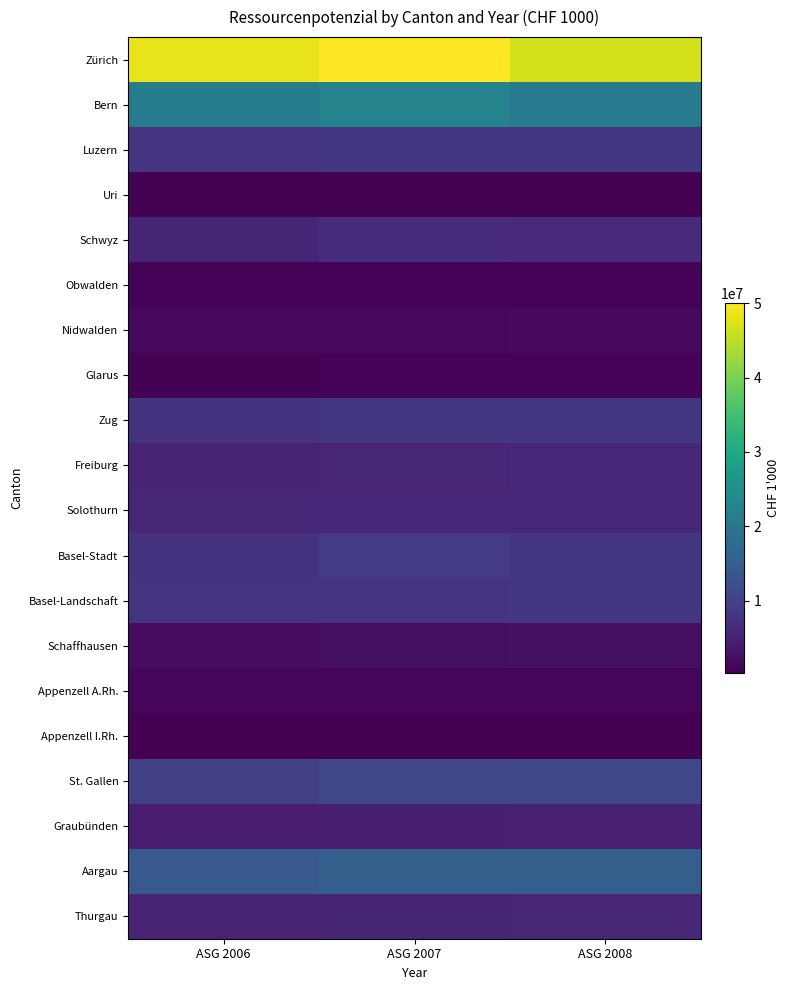

List the series in order of their peak value, lowest first.

Appenzell I.Rh., Uri, Glarus, Obwalden, Appenzell A.Rh., Nidwalden, Schaffhausen, Graubünden, Thurgau, Freiburg, Solothurn, Schwyz, Basel-Landschaft, Zug, Luzern, Basel-Stadt, St. Gallen, Aargau, Bern, Zürich